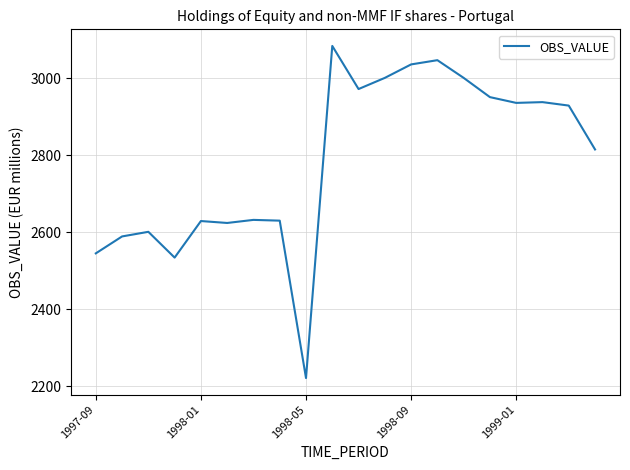

True or false: there are more than 2 points higher than both neighbors.

True